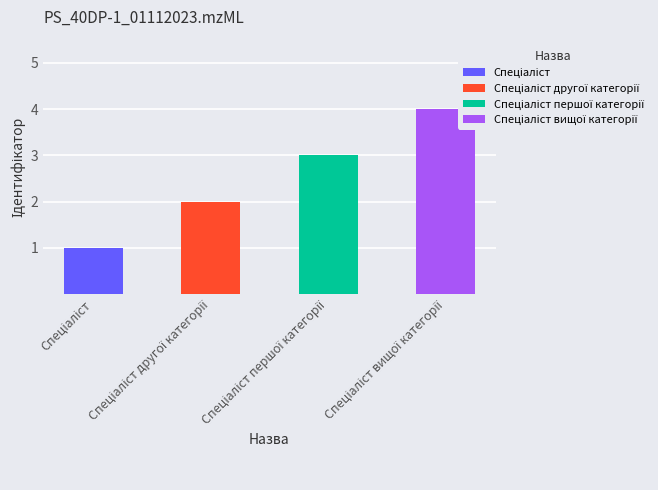

What is the difference between the values at Спеціаліст першої категорії and Спеціаліст вищої категорії?

1